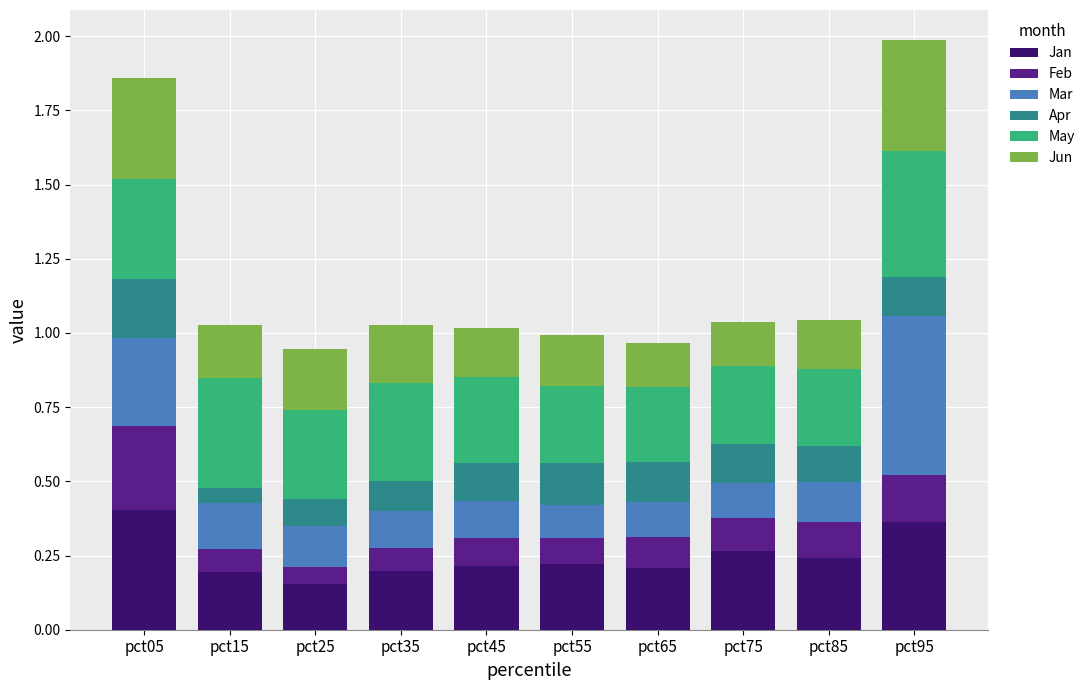

Are the bars grouped side by side (vs. stacked)?

No